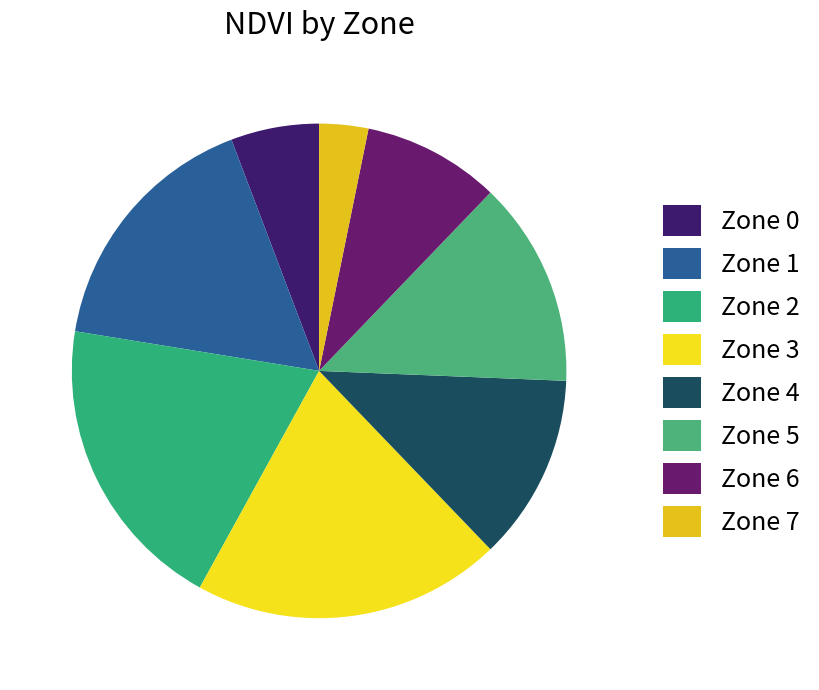

Does Zone 3 represent more than half of the total?

No